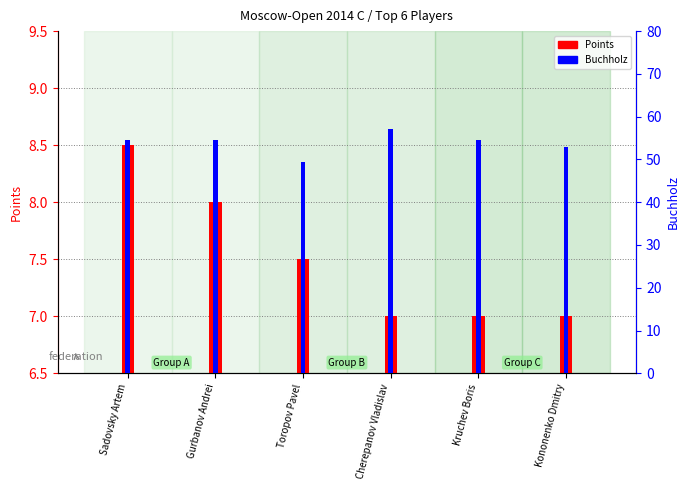

What is the total value across all series at Gurbanov Andrei?

62.5